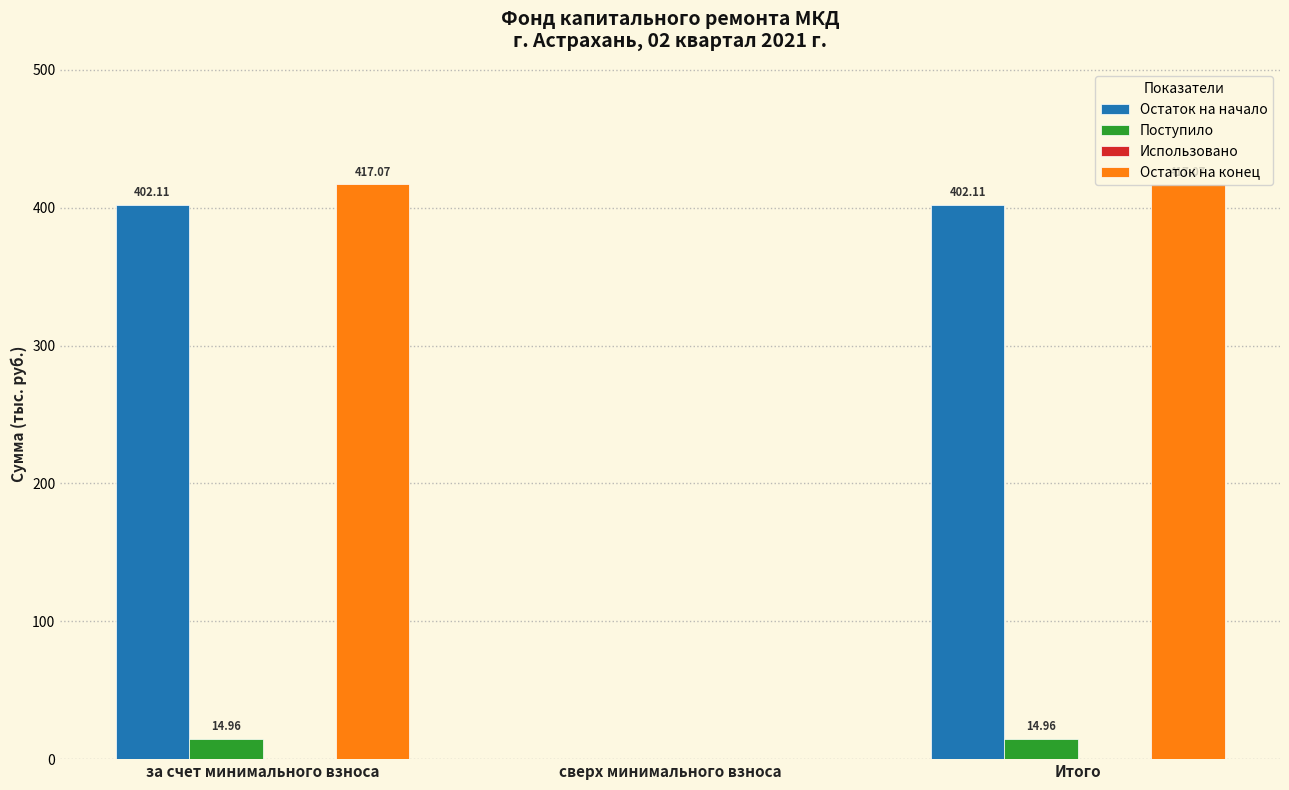

Which series has the largest total across all categories?

Остаток на конец